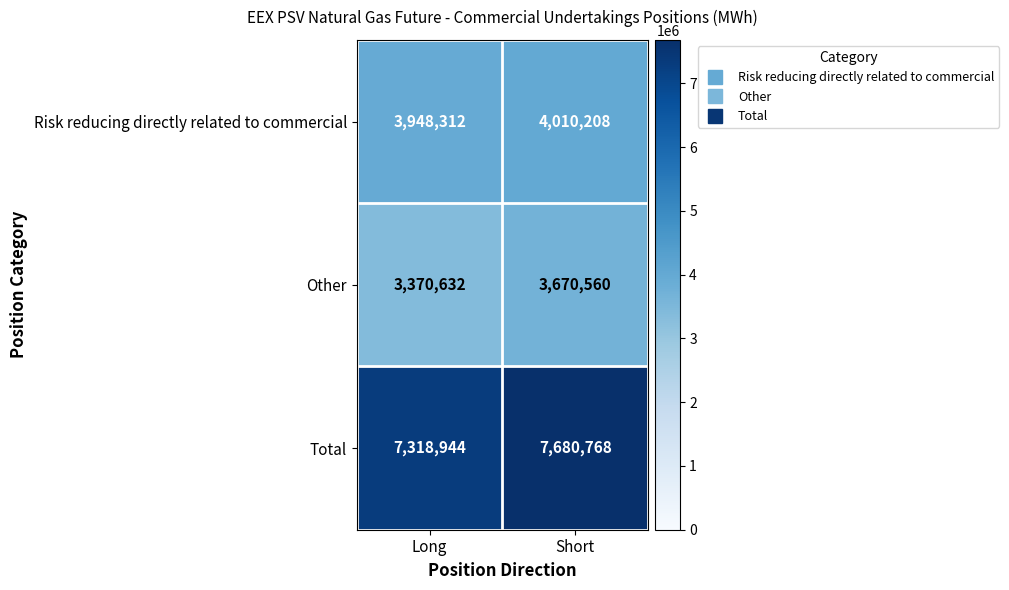

What is the smallest value displayed?

3370632